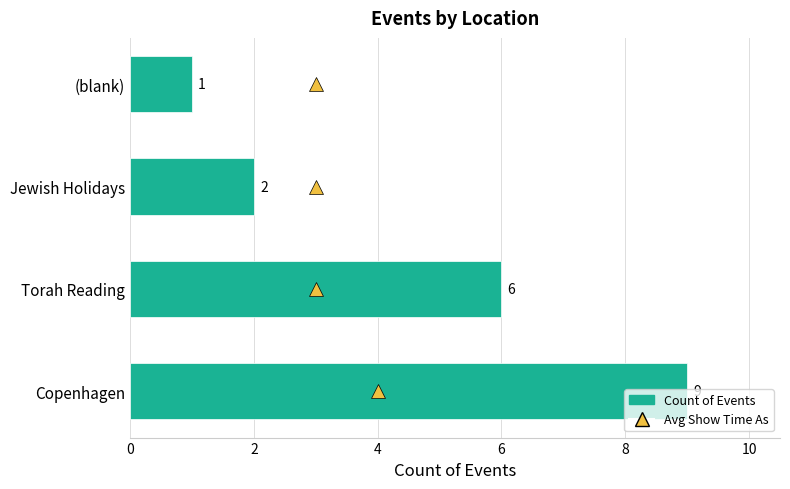

List the labels in order of value, smallest first.

(blank), Jewish Holidays, Torah Reading, Copenhagen